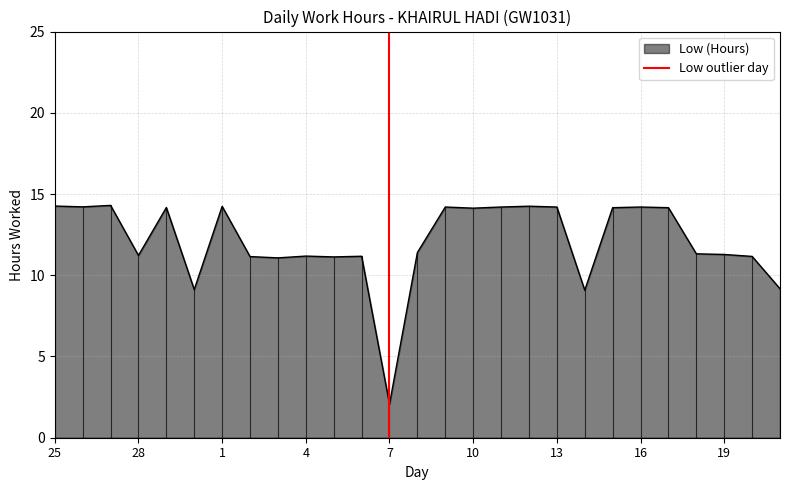

The Low (Hours) series shows 14.2 at 1. True or false?

True